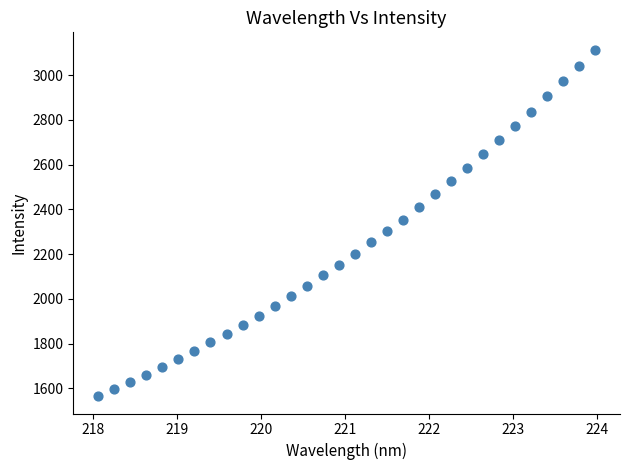

What is the range of X values (max minus min)?

5.9